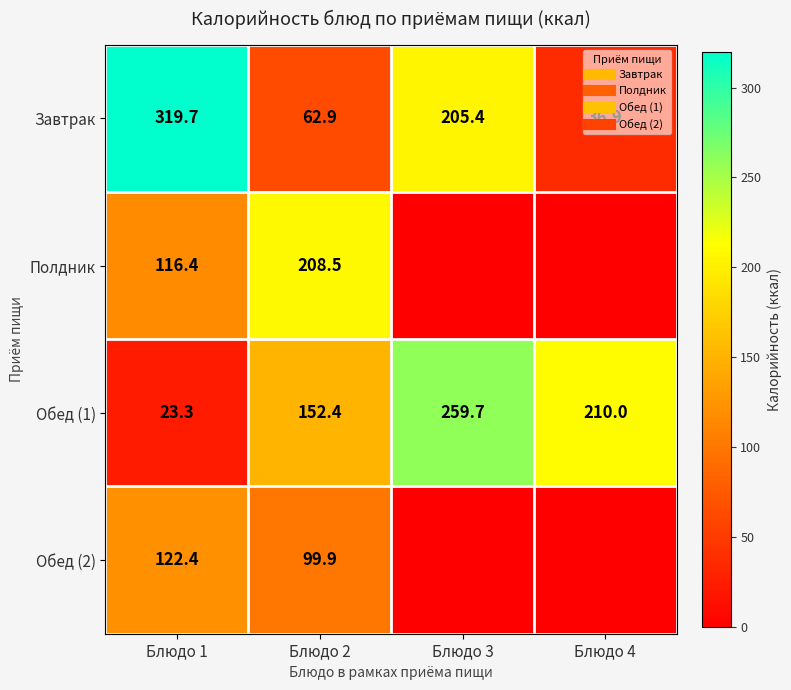

The Полдник series shows 46.0 at Блюдо 1. True or false?

False